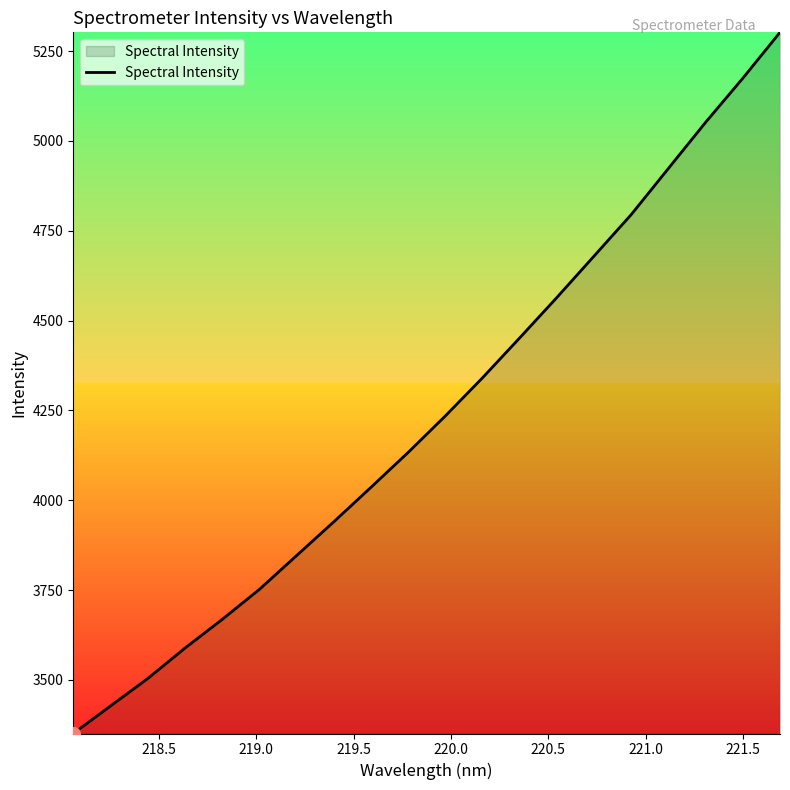

What is the minimum value shown in the chart?

3350.7